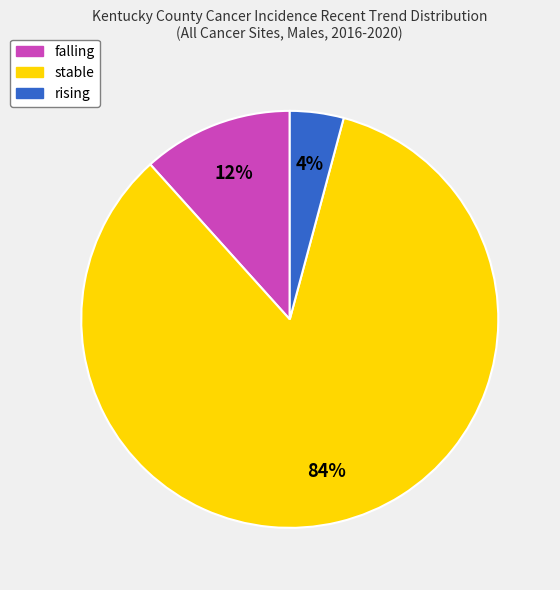

How many slices are in this pie chart?

3